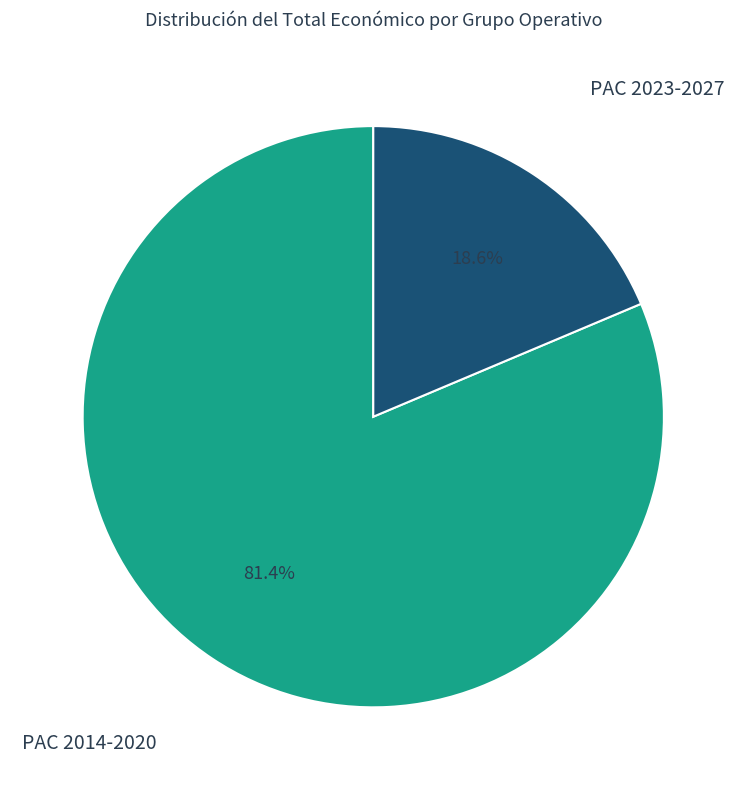

Is the sum of PAC 2014-2020 and PAC 2023-2027 greater than half?

Yes